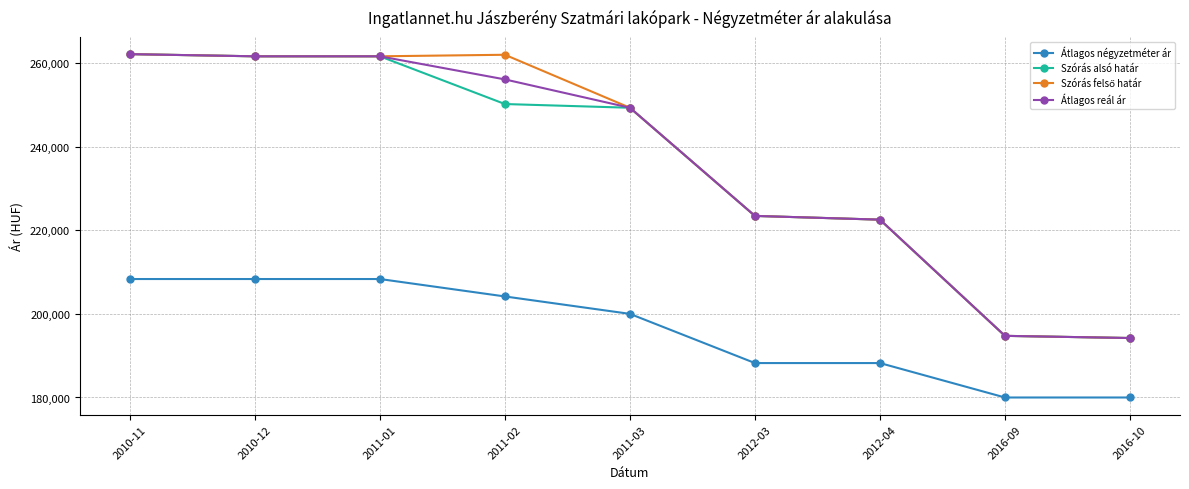

What is the smallest value displayed?

180000